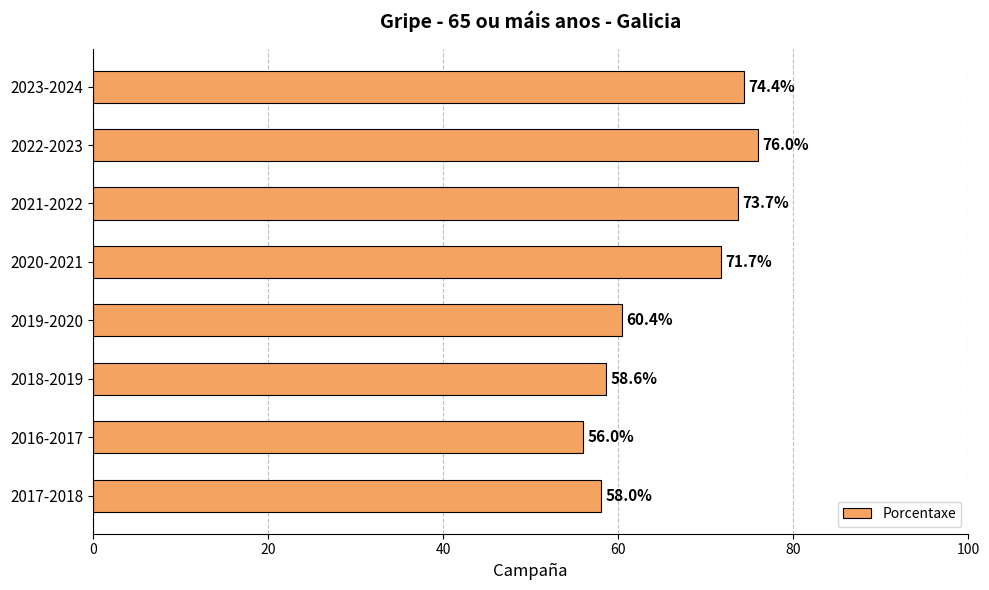

Reading bottom to top, transcribe all the data shown in this chart.

58.0	56.0	58.6	60.4	71.7	73.7	76.0	74.4